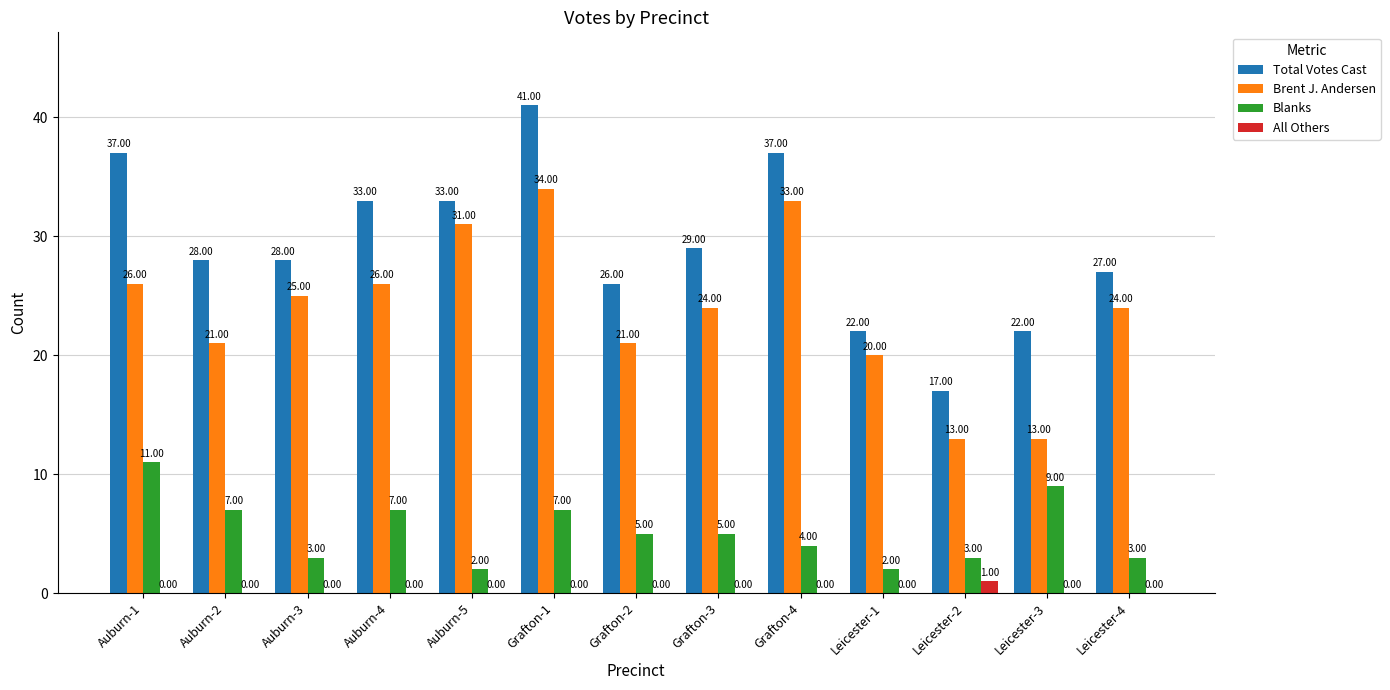

The value of Blanks at Auburn-5 is 2. True or false?

True